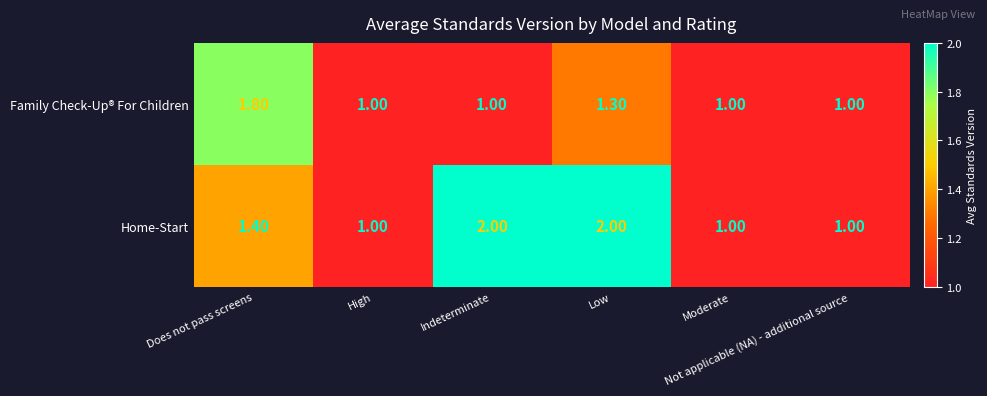

Which series has the largest total across all categories?

Home-Start